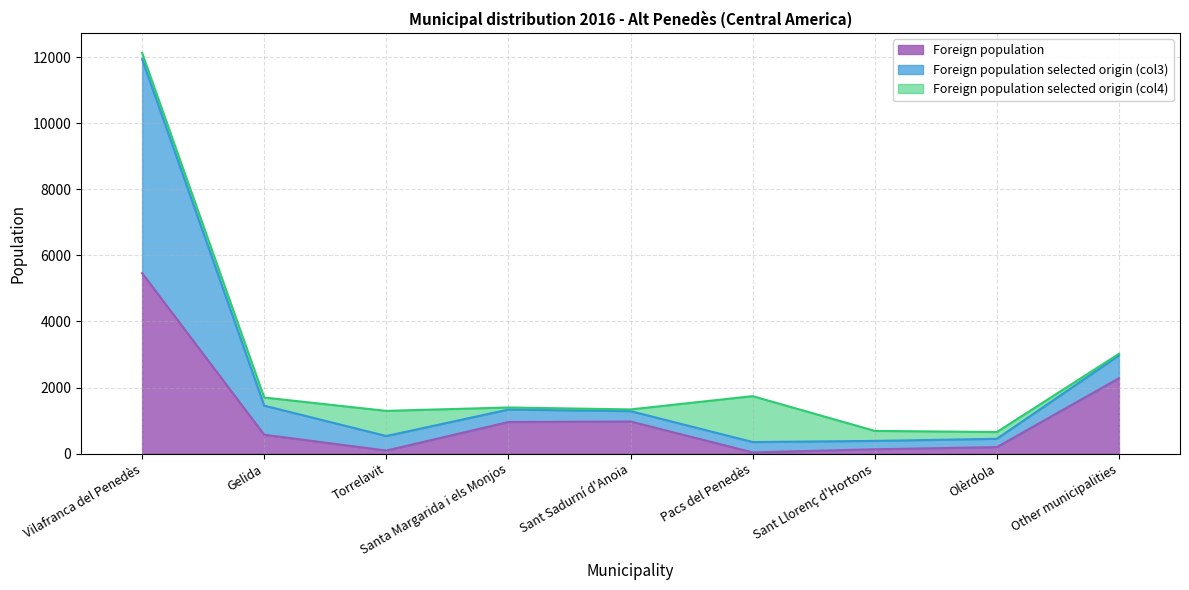

What is the maximum value for Foreign population?

5463